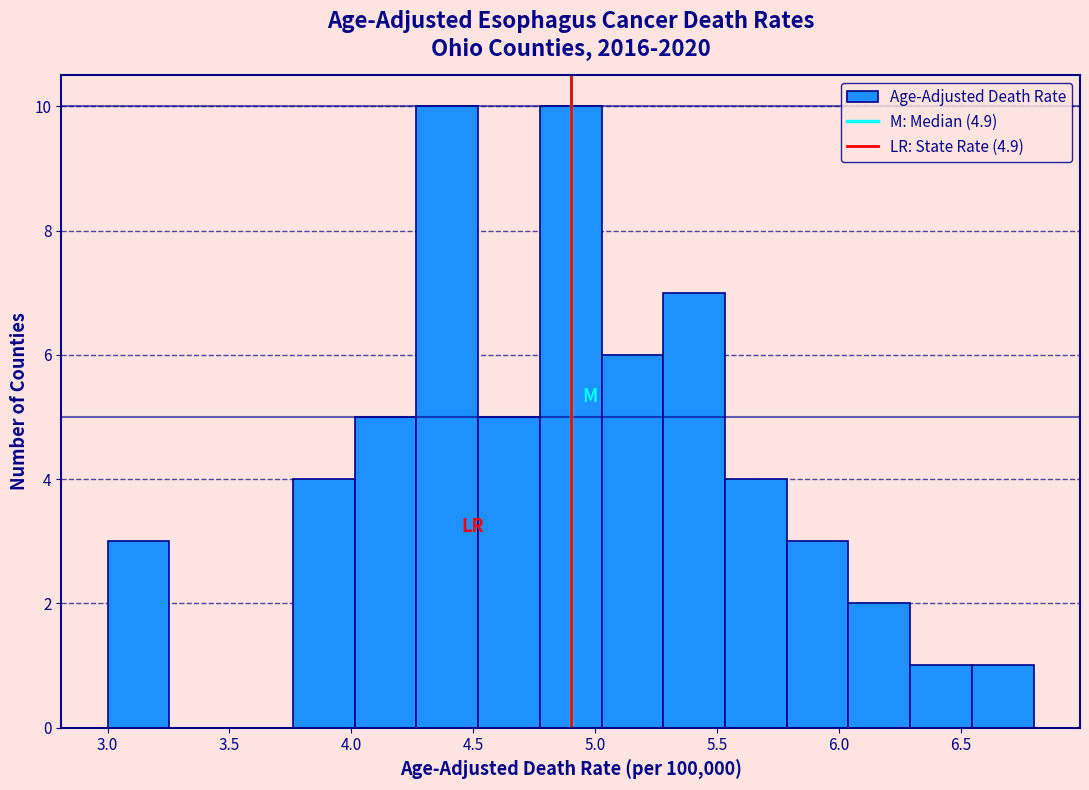

What is the height of the bar covering 4.75 to 5.05 on the x-axis? Neither the bar edges nor the heights are printed on the chart, so give them approximately, as read against the axes.

10